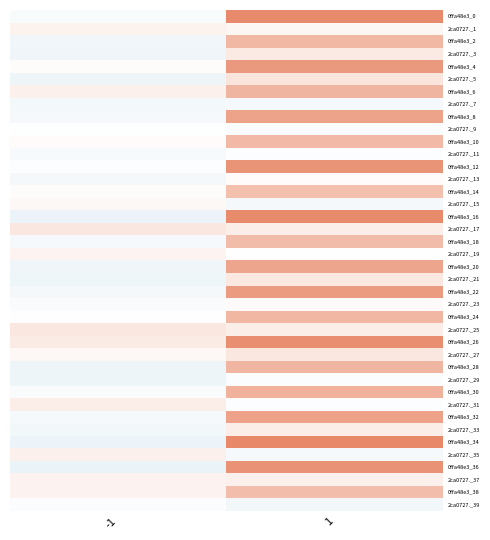

Reading right to left, list all the values displayed in this chart.

0ffa48e3_0: 1=65.5	-1=-4.8
2ca0727._1: 1=5.0	-1=8.0
0ffa48e3_2: 1=41.7	-1=-11.3
2ca0727._3: 1=13.0	-1=-12.3
0ffa48e3_4: 1=58.2	-1=2.0
2ca0727._5: 1=16.1	-1=-13.4
0ffa48e3_6: 1=43.4	-1=9.0
2ca0727._7: 1=-7.5	-1=-8.5
0ffa48e3_8: 1=52.7	-1=-6.9
2ca0727._9: 1=-4.3	-1=-1.0
0ffa48e3_10: 1=41.2	-1=2.4
2ca0727._11: 1=-2.0	-1=-5.2
0ffa48e3_12: 1=60.6	-1=-2.3
2ca0727._13: 1=2.4	-1=-8.0
0ffa48e3_14: 1=38.4	-1=1.8
2ca0727._15: 1=-7.9	-1=4.2
0ffa48e3_16: 1=65.5	-1=-14.0
2ca0727._17: 1=11.3	-1=15.0
0ffa48e3_18: 1=39.9	-1=-6.9
2ca0727._19: 1=0.2	-1=6.5
0ffa48e3_20: 1=51.9	-1=-12.3
2ca0727._21: 1=14.3	-1=-13.0
0ffa48e3_22: 1=56.9	-1=-8.2
2ca0727._23: 1=2.6	-1=-4.6
0ffa48e3_24: 1=42.5	-1=0.4
2ca0727._25: 1=10.3	-1=15.1
0ffa48e3_26: 1=63.8	-1=12.2
2ca0727._27: 1=14.7	-1=3.9
0ffa48e3_28: 1=42.9	-1=-13.3
2ca0727._29: 1=-3.2	-1=-12.6
0ffa48e3_30: 1=45.1	-1=-4.3
2ca0727._31: 1=-2.3	-1=10.9
0ffa48e3_32: 1=53.3	-1=-7.6
2ca0727._33: 1=11.1	-1=-9.8
0ffa48e3_34: 1=66.6	-1=-13.8
2ca0727._35: 1=-7.0	-1=9.2
0ffa48e3_36: 1=61.5	-1=-15.8
2ca0727._37: 1=8.9	-1=7.2
0ffa48e3_38: 1=39.2	-1=7.1
2ca0727._39: 1=-9.5	-1=-3.2